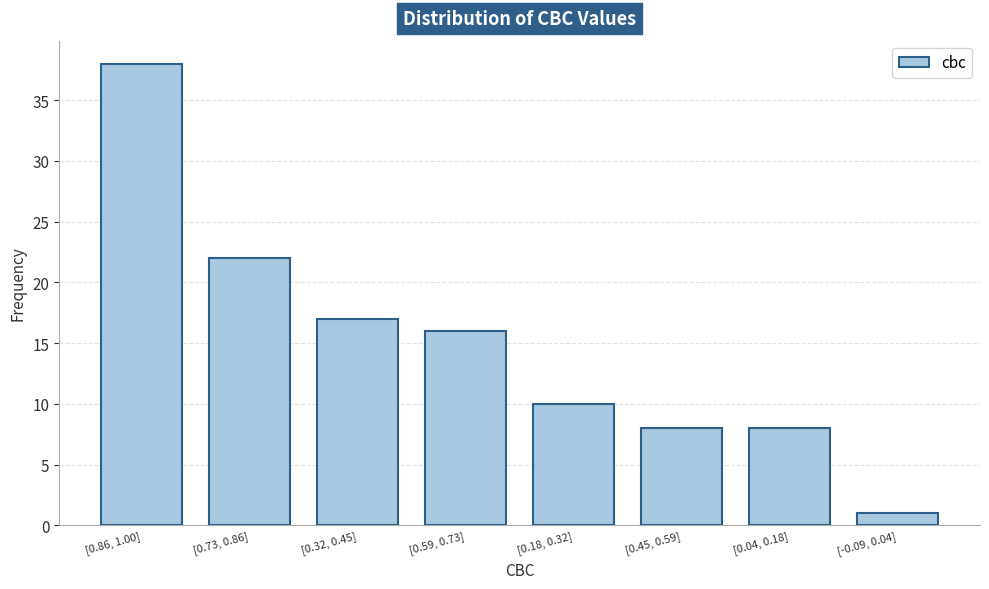

Reading right to left, list all the values displayed in this chart.

[-0.09, 0.04]=1	[0.04, 0.18]=8	[0.45, 0.59]=8	[0.18, 0.32]=10	[0.59, 0.73]=16	[0.32, 0.45]=17	[0.73, 0.86]=22	[0.86, 1.00]=38